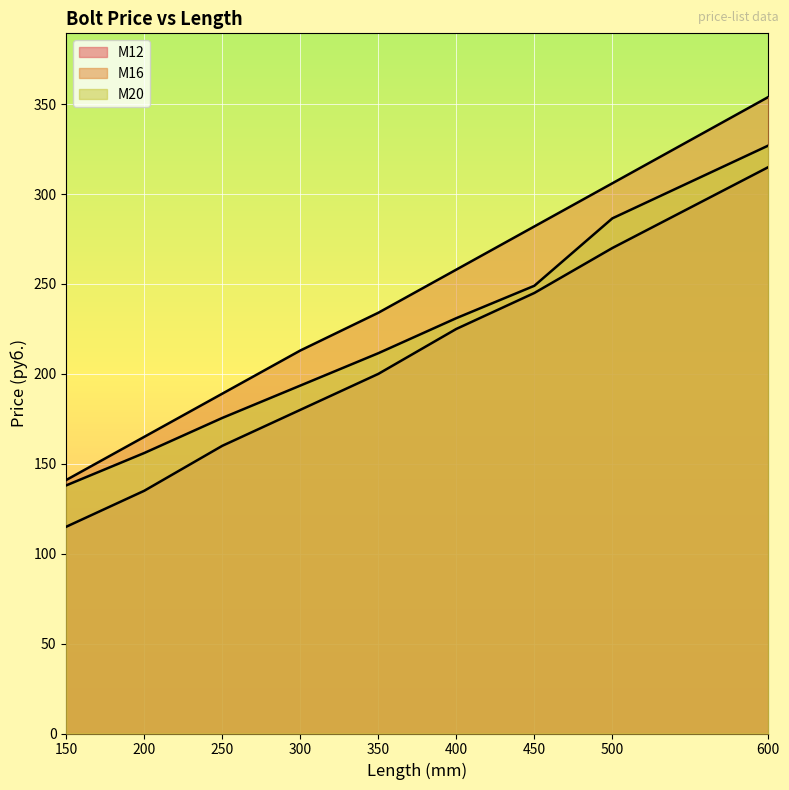

At which category is the sum across all series the highest?

600